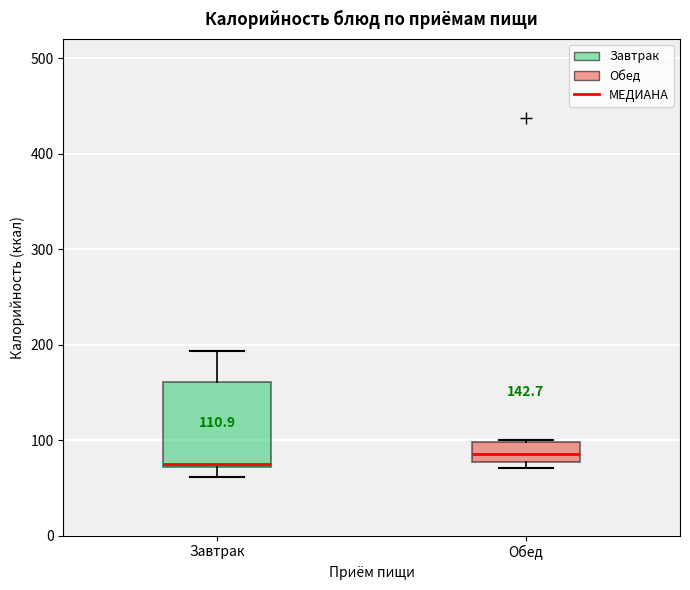

Comparing the boxes themselves (not the whiskers), which one is the tallest?

Завтрак